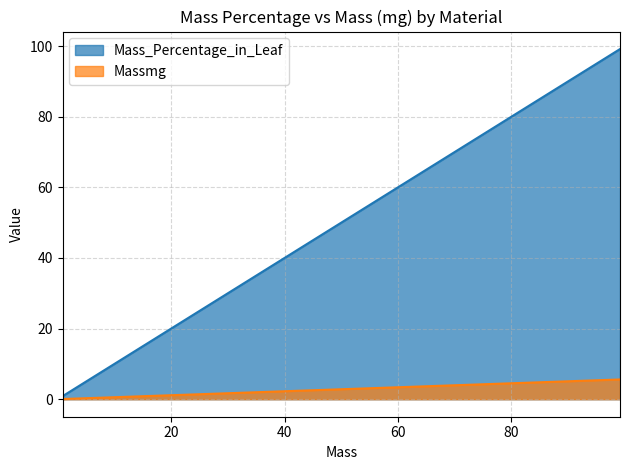

Which series has the largest total across all categories?

Mass_Percentage_in_Leaf